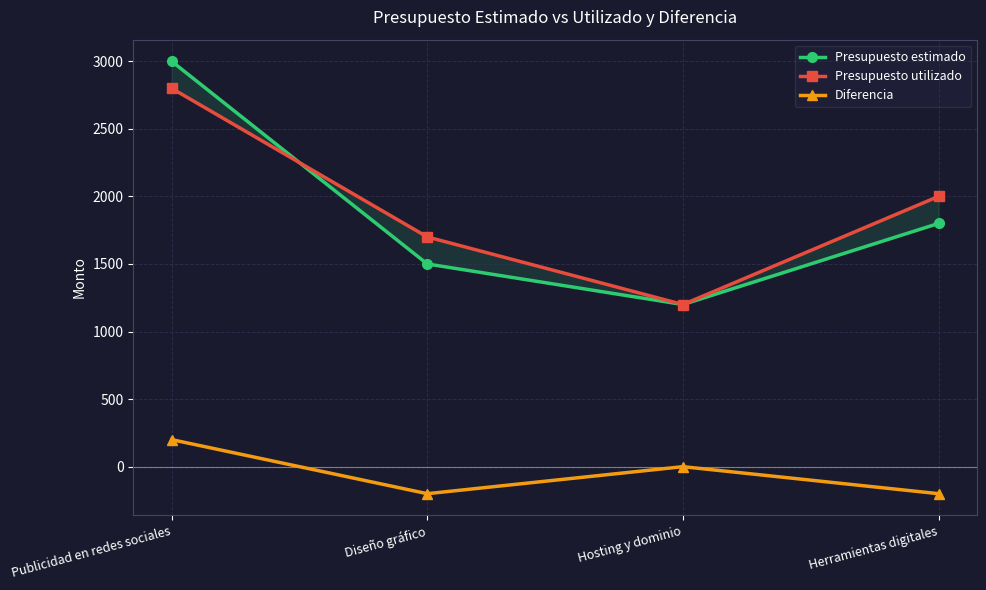

What is the label of the 3rd point from the right?

Diseño gráfico